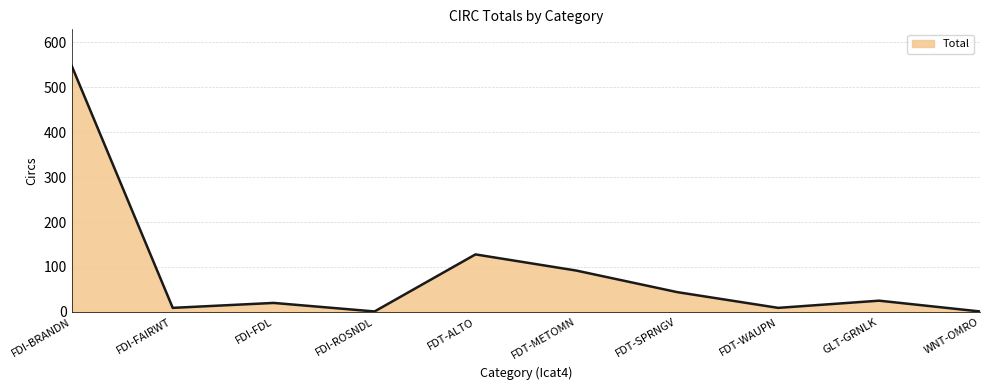

What is the greatest value displayed?

547